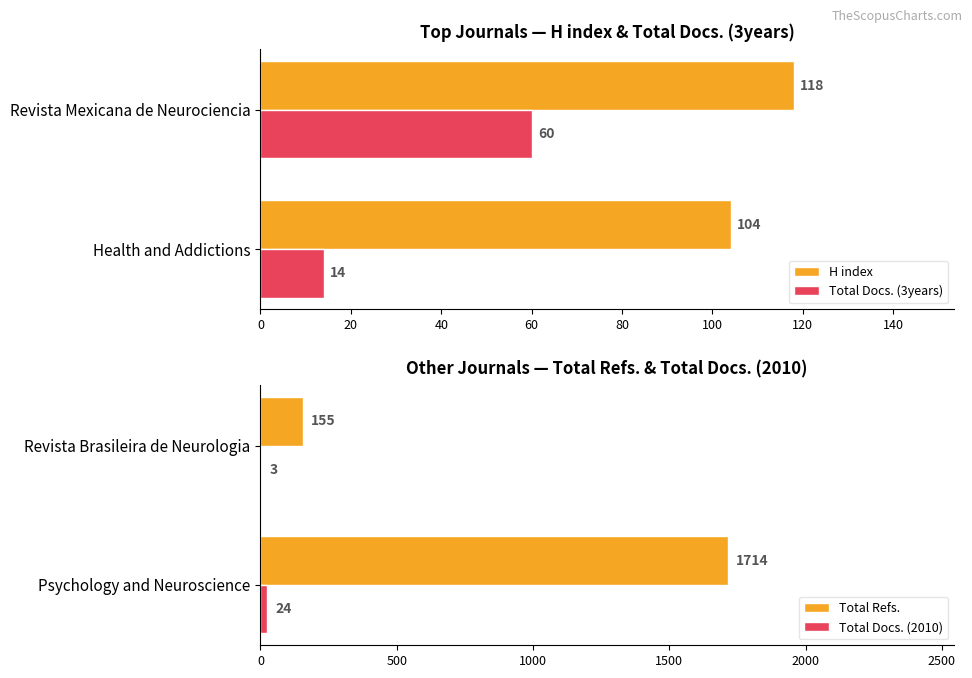

How many bars are there in total?

8